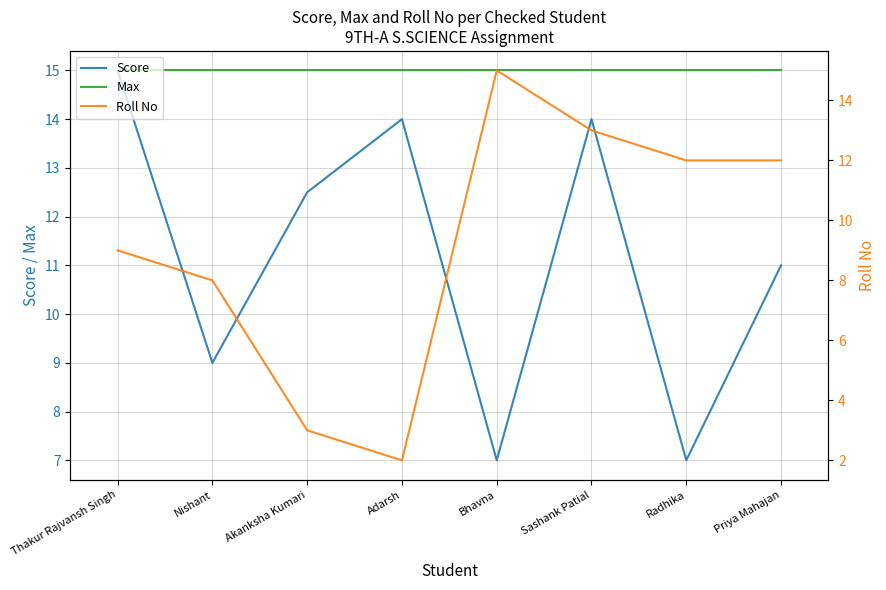

Reading left to right, extract all data points from this chart.

Score: 15.0	9.0	12.5	14.0	7.0	14.0	7.0	11.0
Max: 15.0	15.0	15.0	15.0	15.0	15.0	15.0	15.0
Roll No: 9.0	8.0	3.0	2.0	15.0	13.0	12.0	12.0